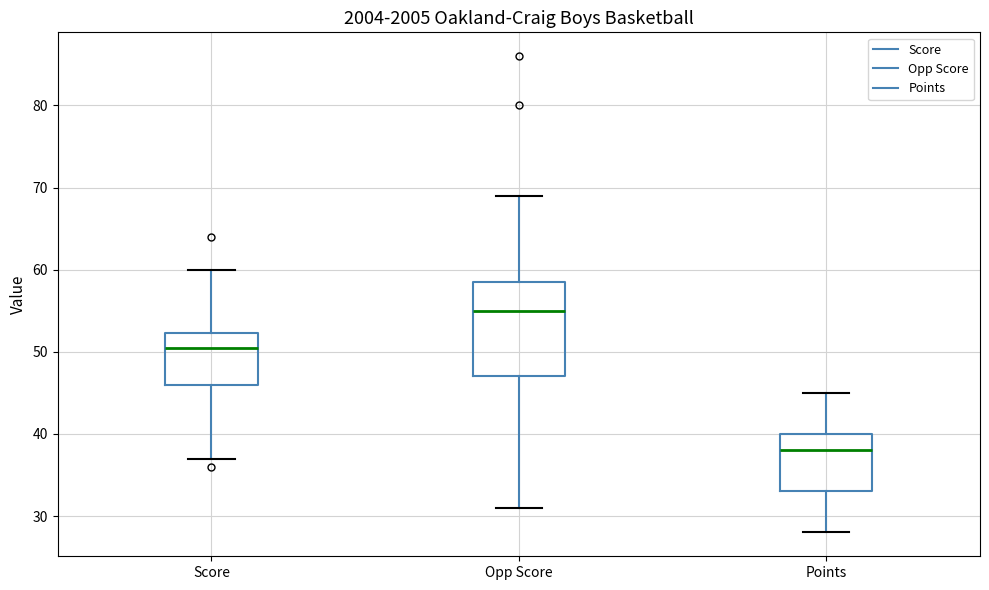

Reading left to right, transcribe this box plot: for each box, give where its median line is, the range the box spans, and where its two whiskers end, as read against the y-axis. The values are not printed on the chart, so give them approximately, as read against the axis.

Score: median 51, box 46 to 52, whiskers 37 to 60
Opp Score: median 55, box 47 to 59, whiskers 31 to 69
Points: median 38, box 33 to 40, whiskers 28 to 45